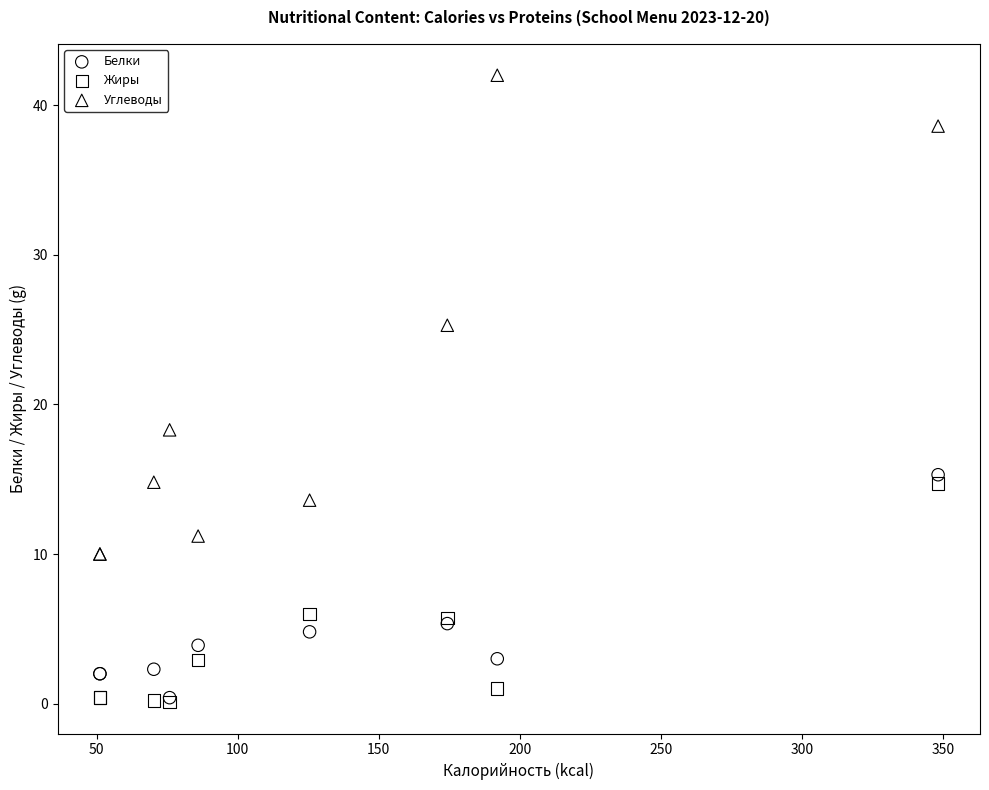

Which series has the largest Y range (max minus min)?

Углеводы